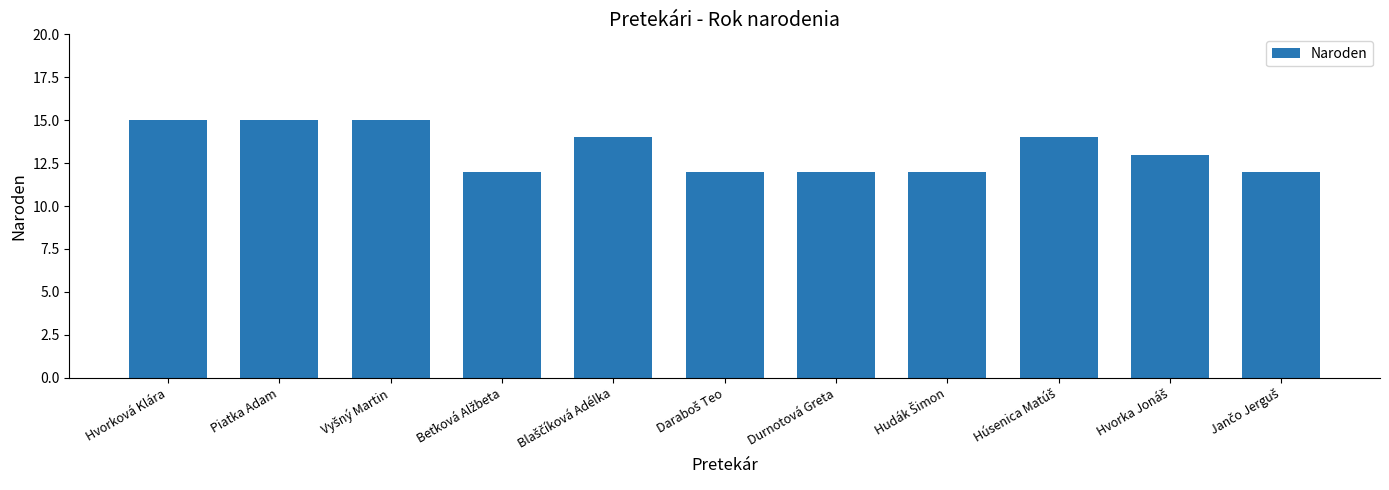

Count the number of data series in this chart.

1